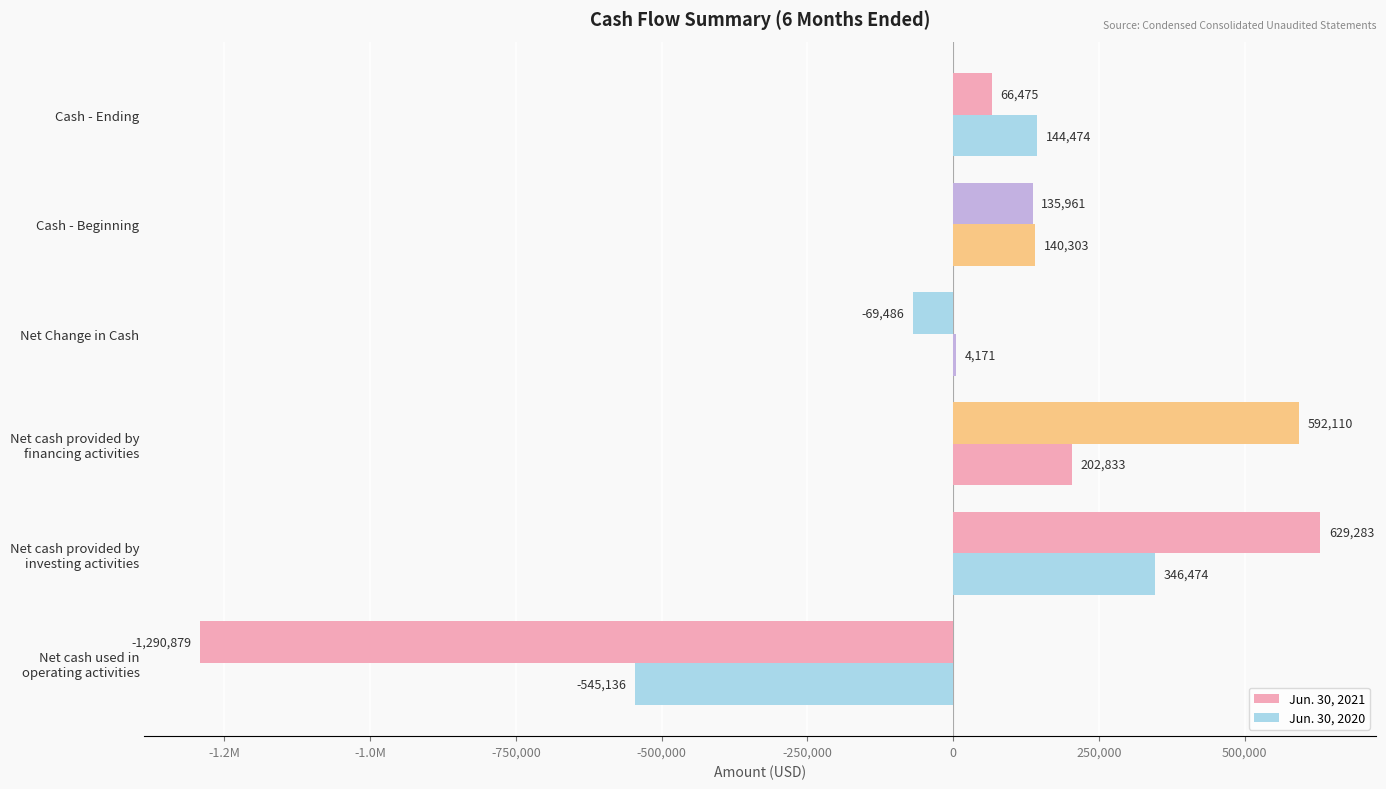

How many values in Jun. 30, 2020 are above zero?

5